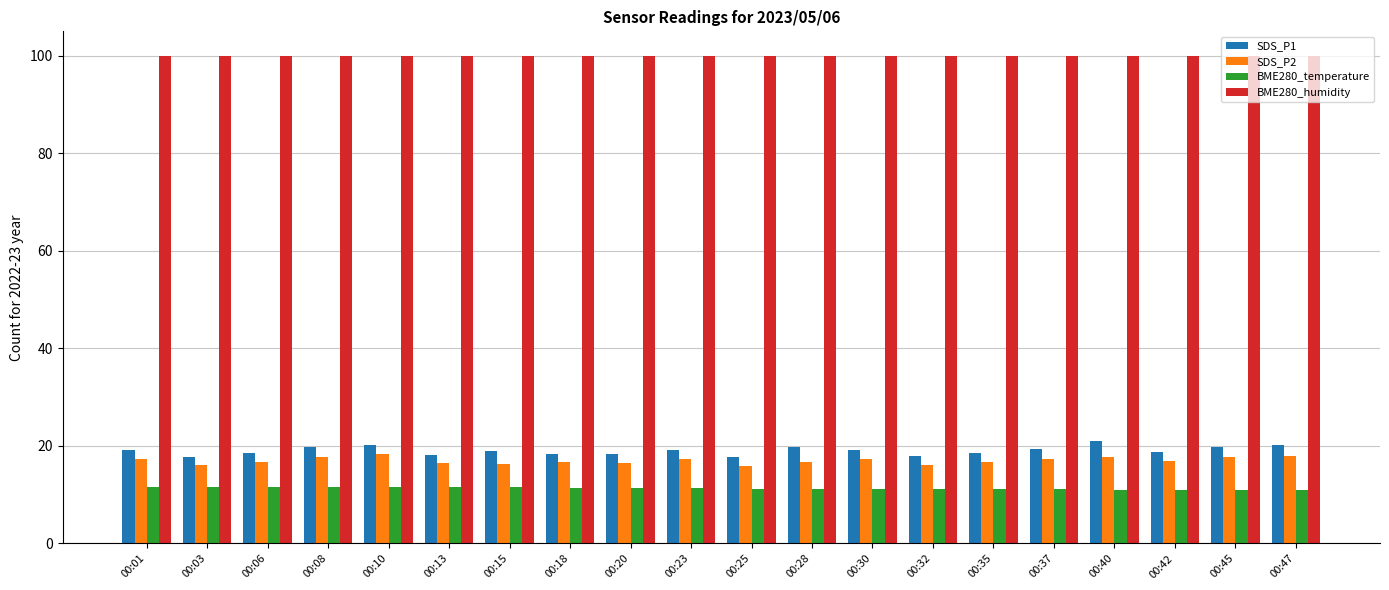

Where does the BME280_temperature series first go above 11?

00:01